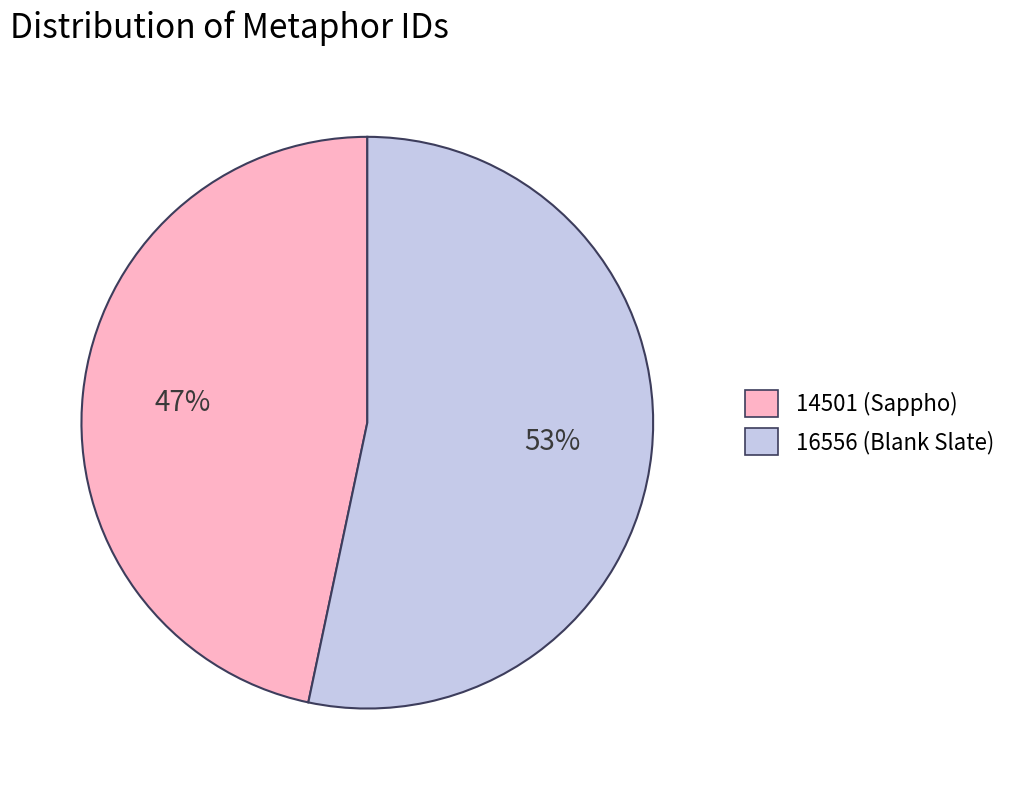

What is the largest slice in the pie chart?

16556 (Blank Slate)